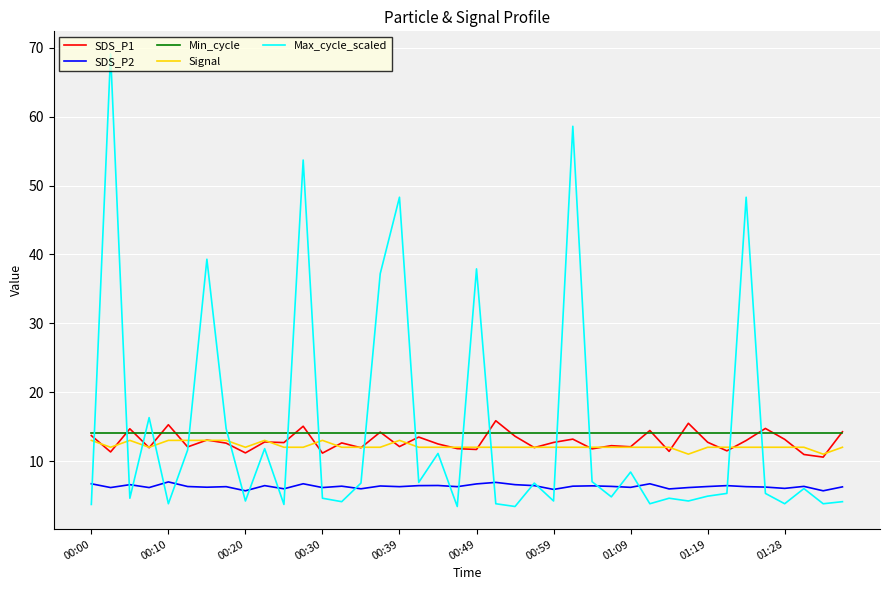

Which series has the widest spread of values?

Max_cycle_scaled